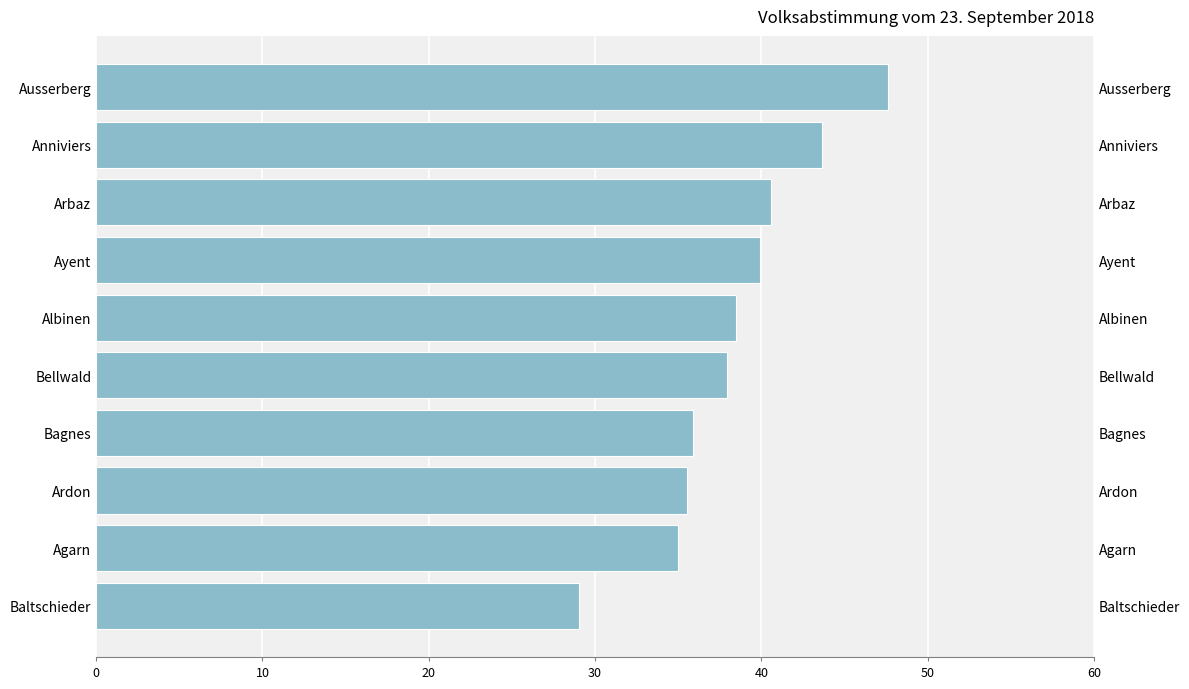

What position from the right is Anniviers?

9